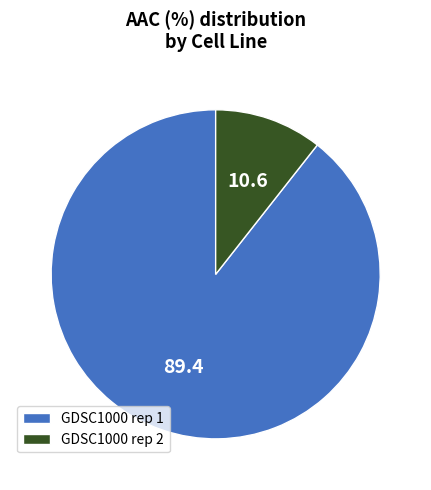

Which slice is the largest?

GDSC1000 rep 1